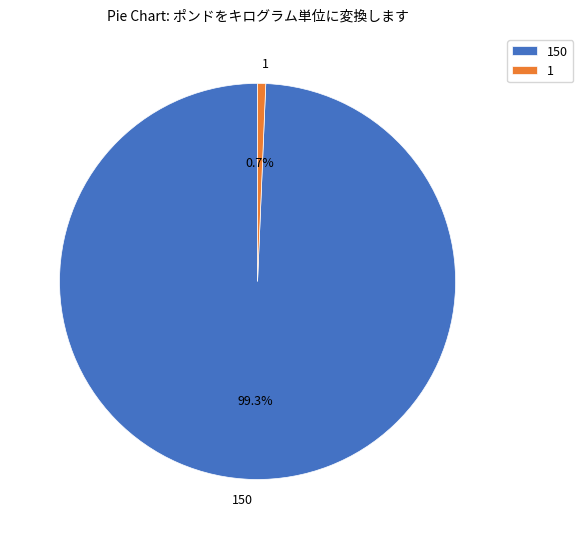

How many slices are in this pie chart?

2